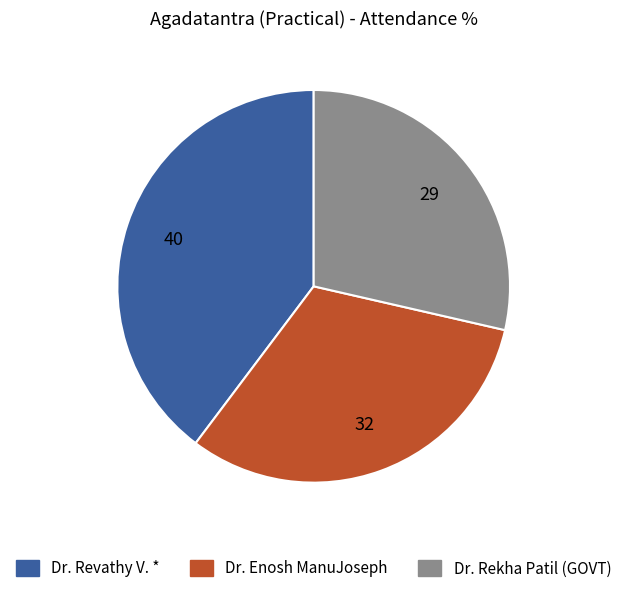

Is the sum of Dr. Enosh ManuJoseph and Dr. Revathy V. * greater than half?

Yes